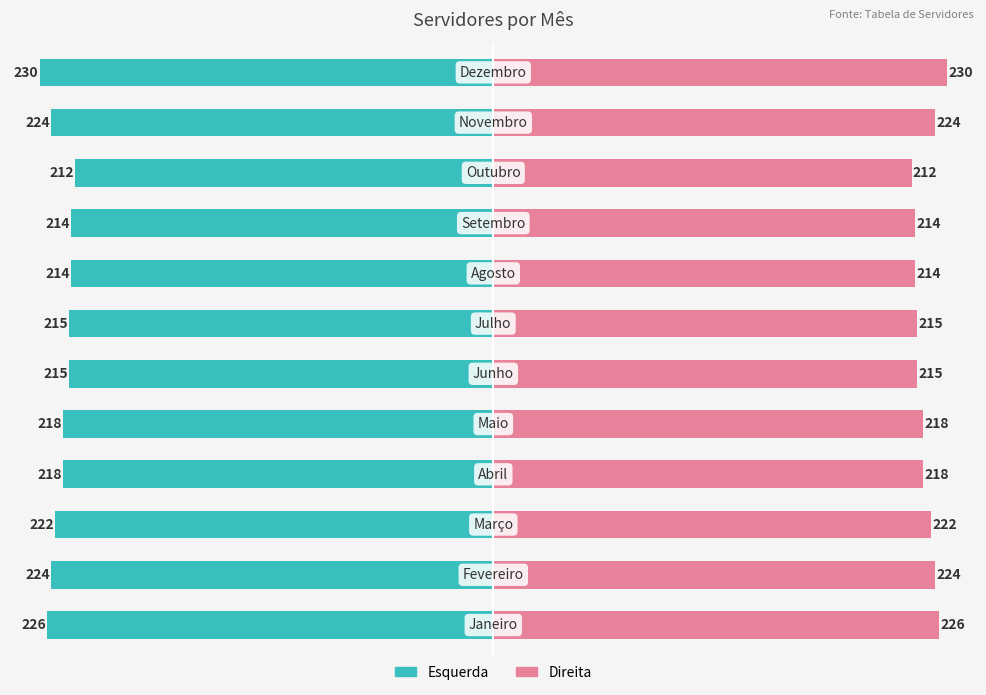

What is the maximum value shown in the chart?

230